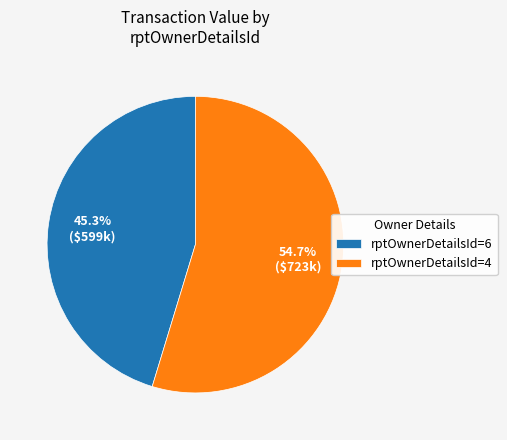

Does rptOwnerDetailsId=4 represent more than half of the total?

Yes